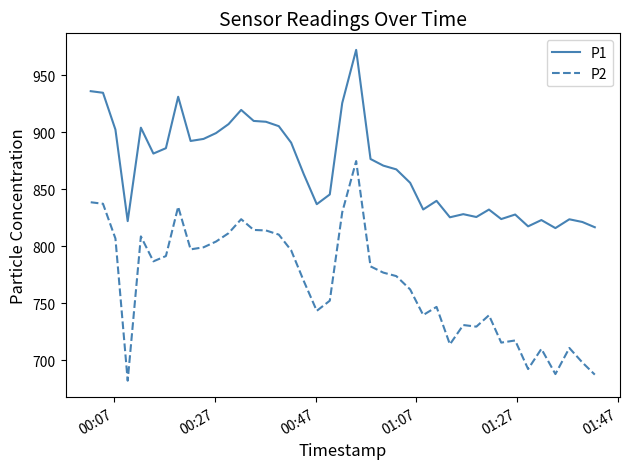

Rank the series by their maximum value, from highest to lowest.

P1, P2